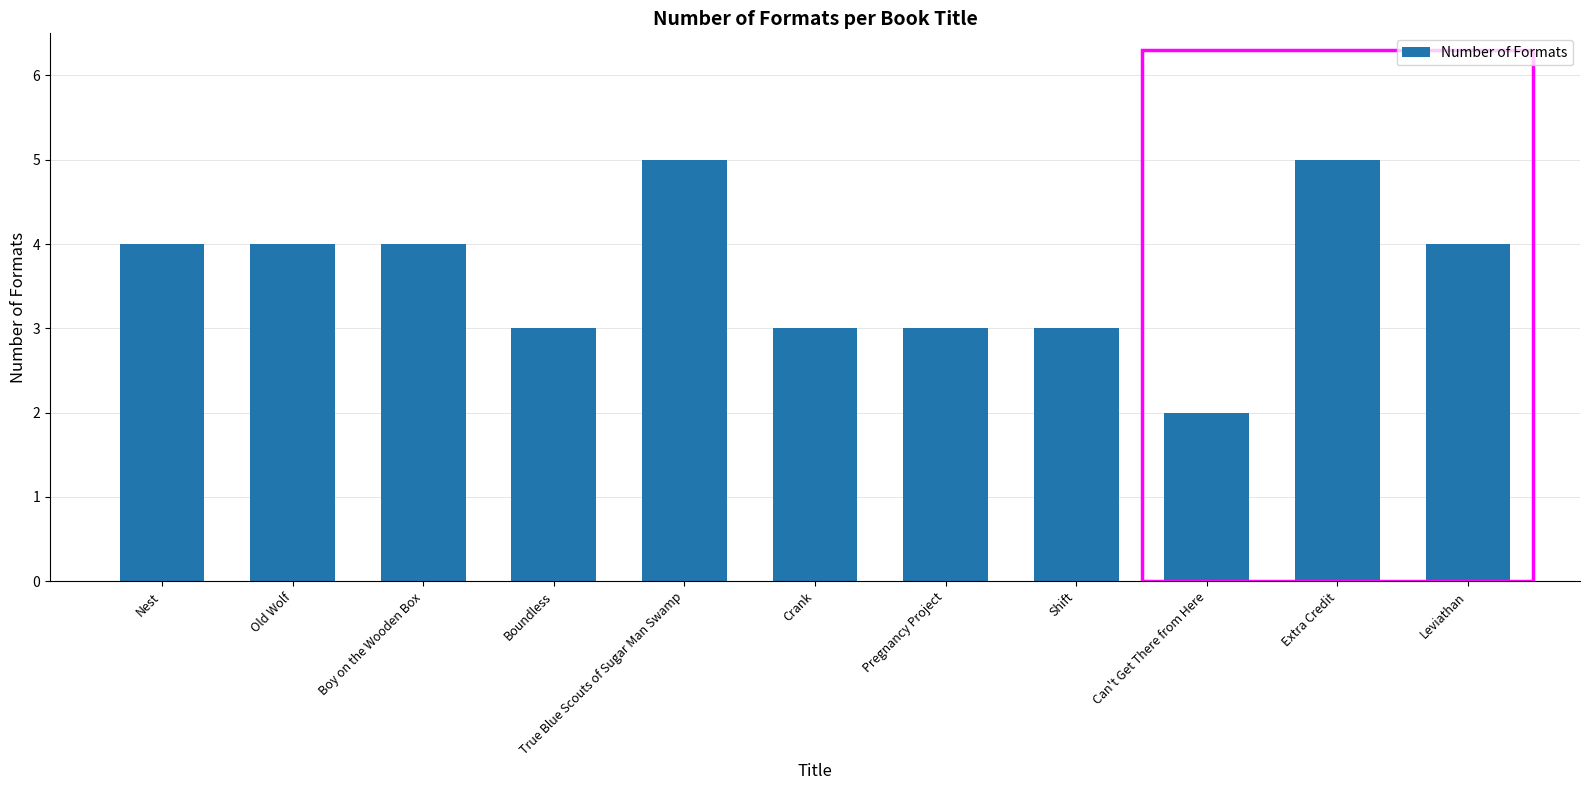

What value does the data have at Extra Credit?

5